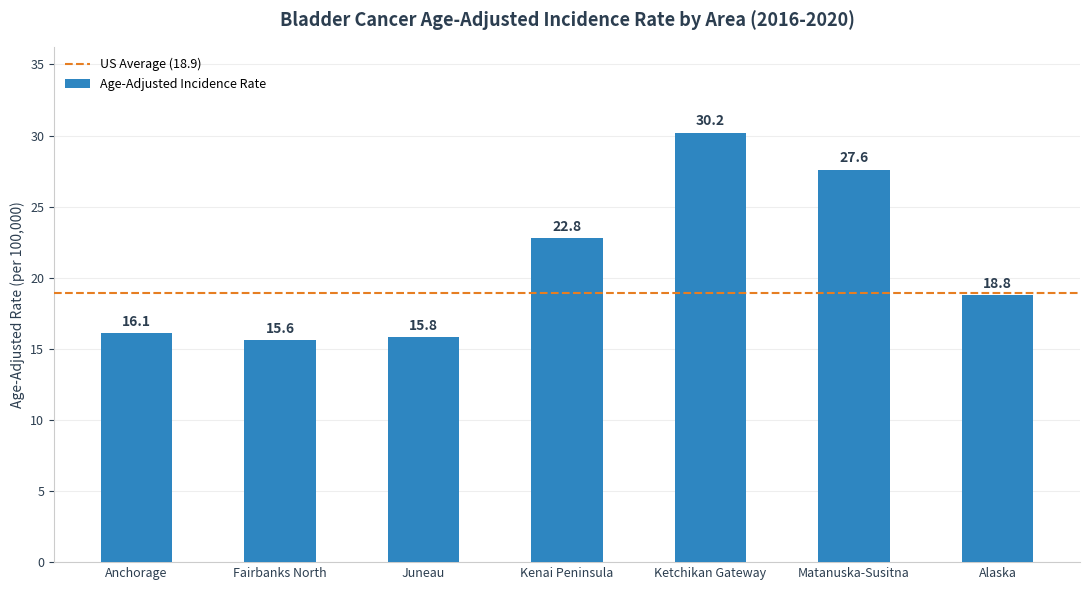

Count the number of categories in the chart.

7